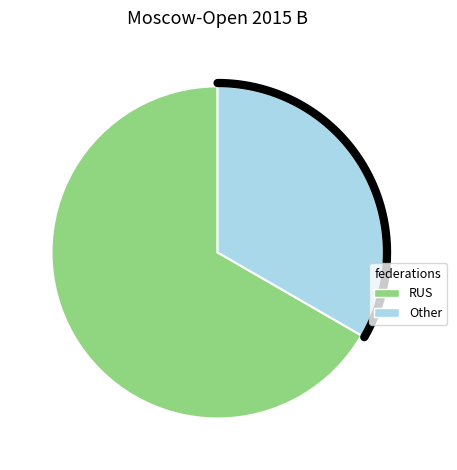

The RUS slice represents 67% of the pie. True or false?

True